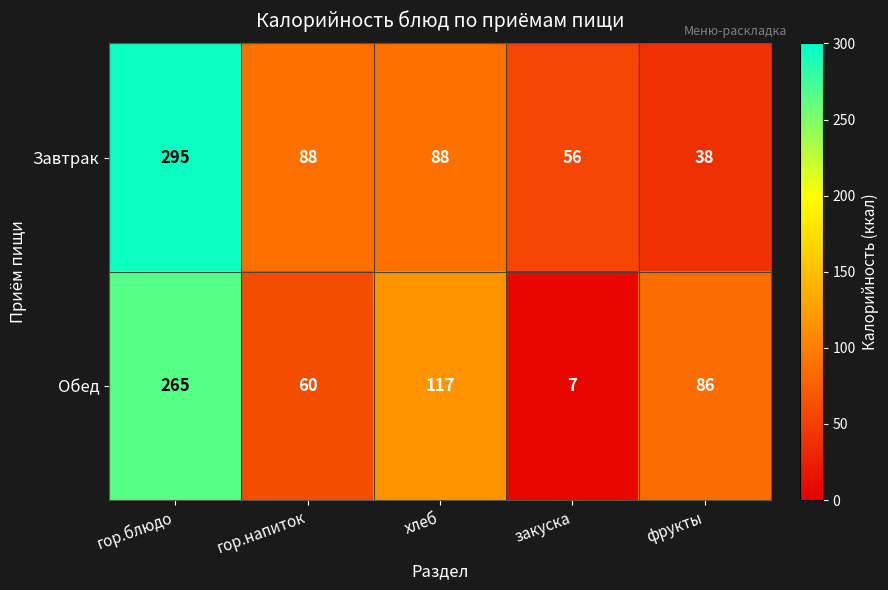

Where does the Обед series first go above 86?

гор.блюдо